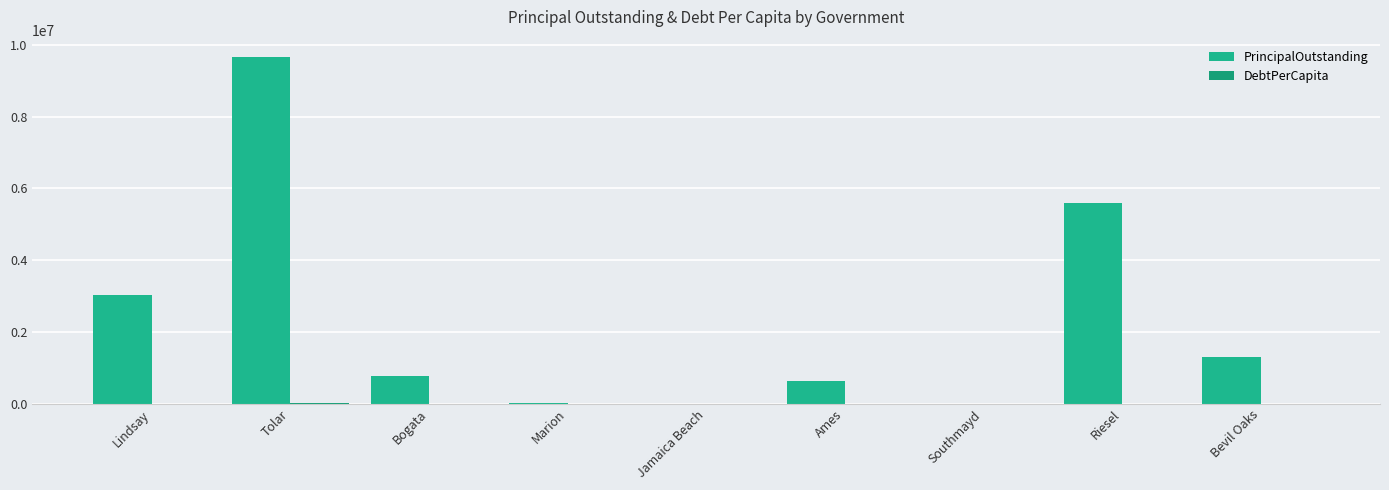

Where does the PrincipalOutstanding series first go above 788000?

Lindsay